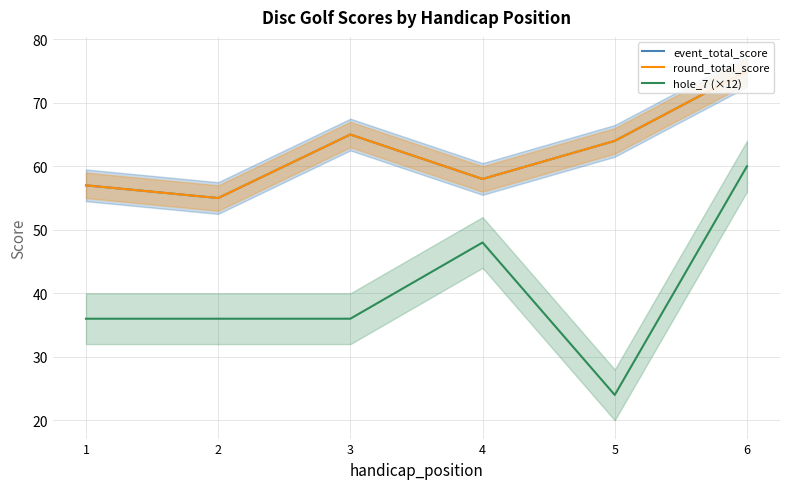

At which label does round_total_score first exceed 64?

3